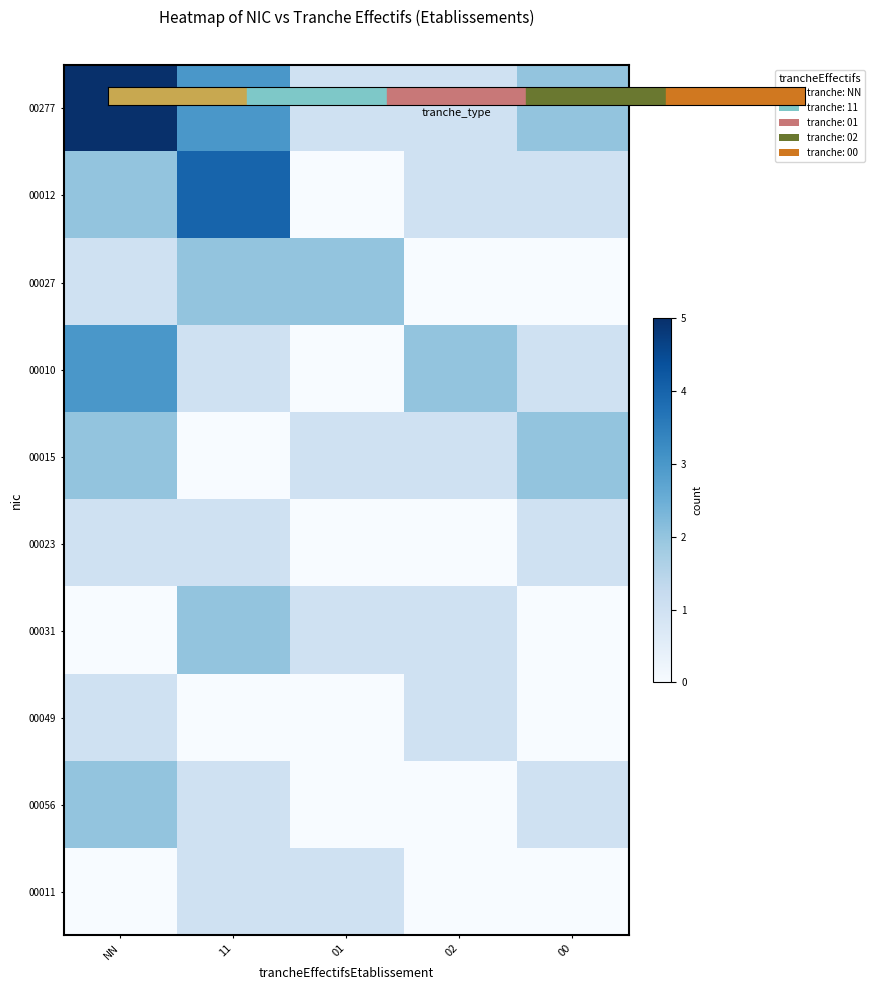

Reading left to right, transcribe all the data shown in this chart.

00277: NN=5	11=3	01=1	02=1	00=2
00012: NN=2	11=4	01=0	02=1	00=1
00027: NN=1	11=2	01=2	02=0	00=0
00010: NN=3	11=1	01=0	02=2	00=1
00015: NN=2	11=0	01=1	02=1	00=2
00023: NN=1	11=1	01=0	02=0	00=1
00031: NN=0	11=2	01=1	02=1	00=0
00049: NN=1	11=0	01=0	02=1	00=0
00056: NN=2	11=1	01=0	02=0	00=1
00011: NN=0	11=1	01=1	02=0	00=0